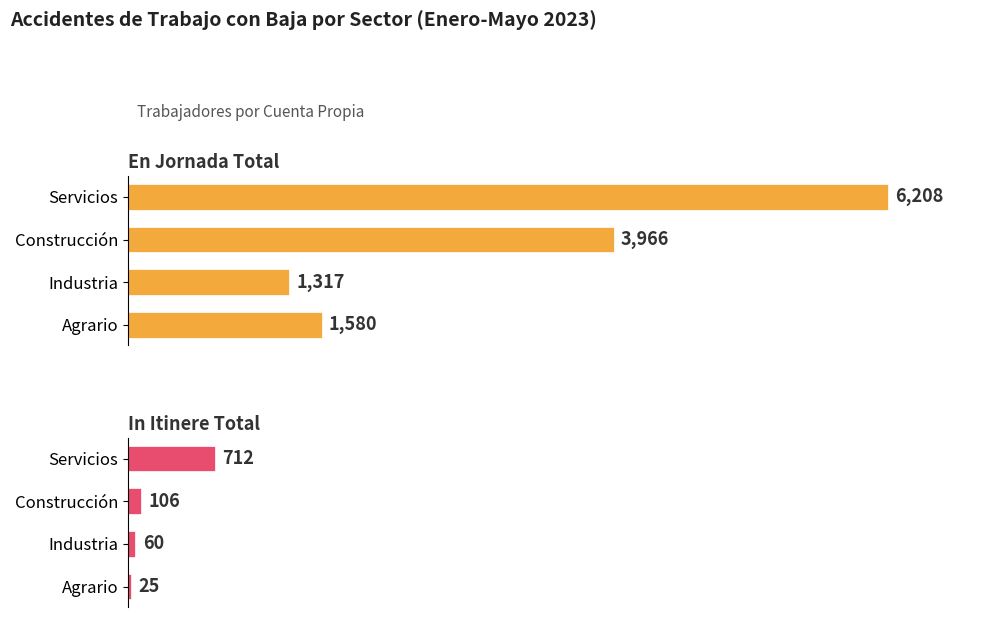

What is the difference between the highest and lowest values at Agrario?

1555